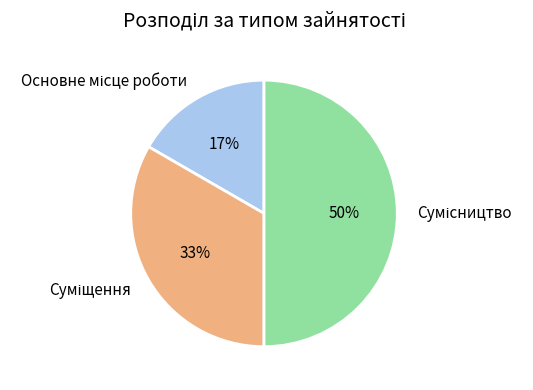

To the nearest percent, what is the average slice percentage?

33%